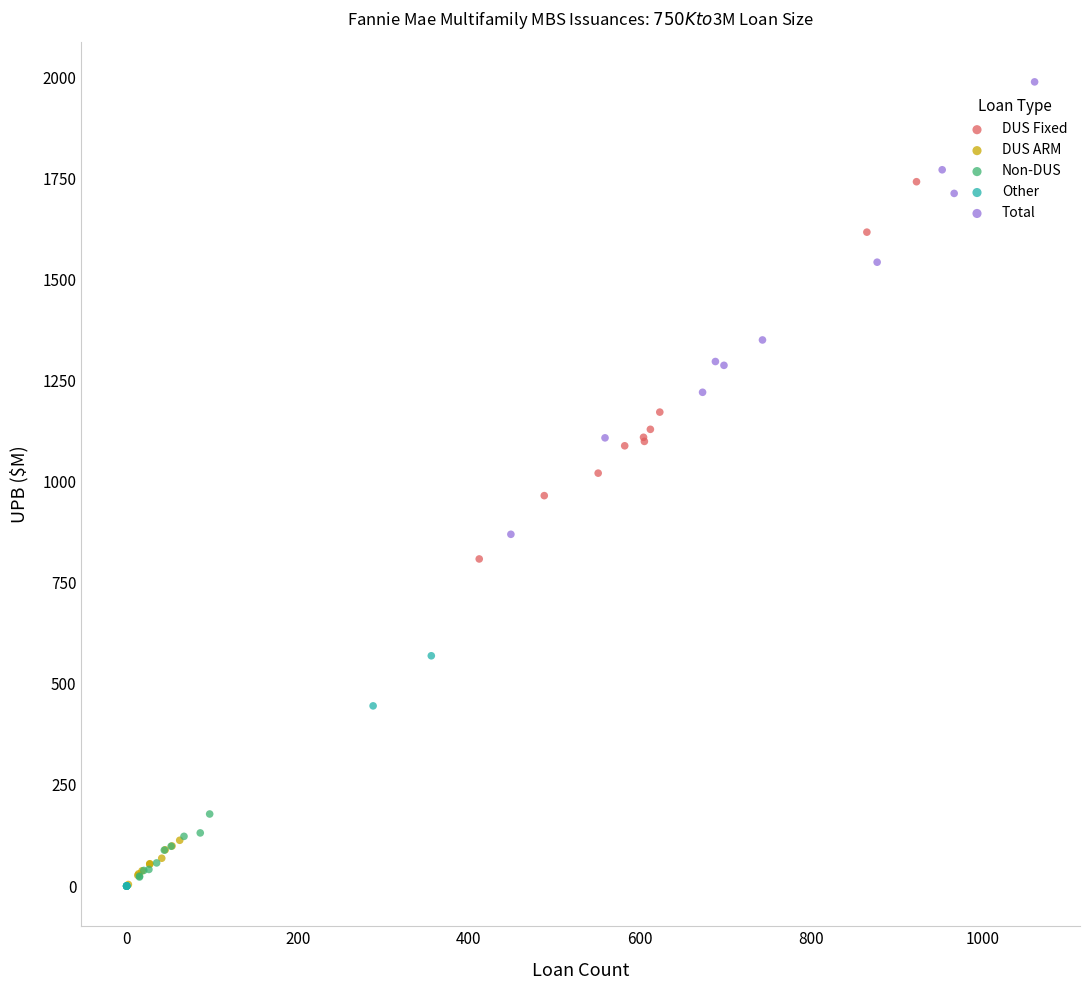

Which series contains the highest Y value?

Total